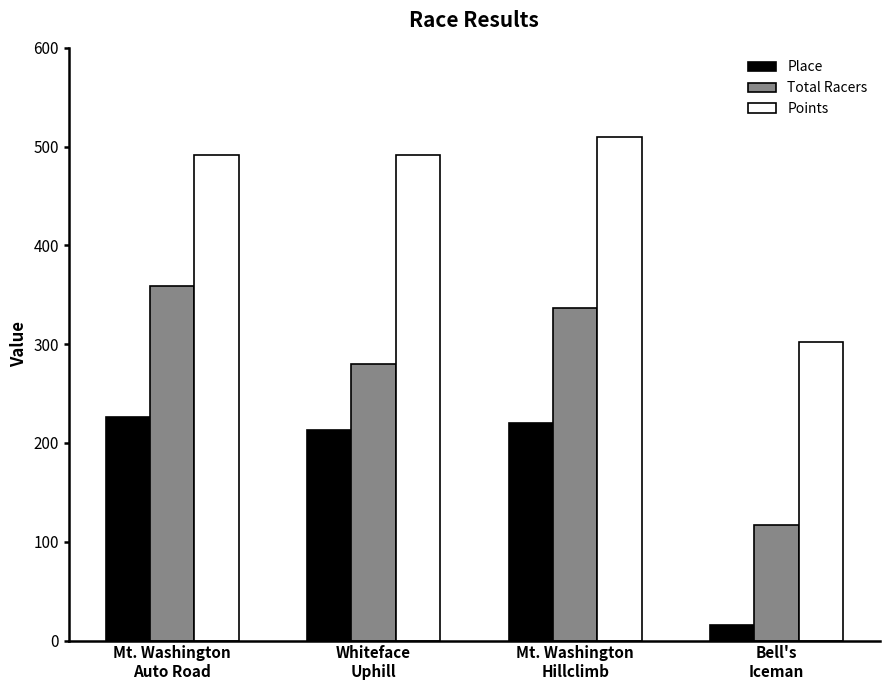

Rank the series at Bell's
Iceman from lowest to highest value.

Place, Total Racers, Points